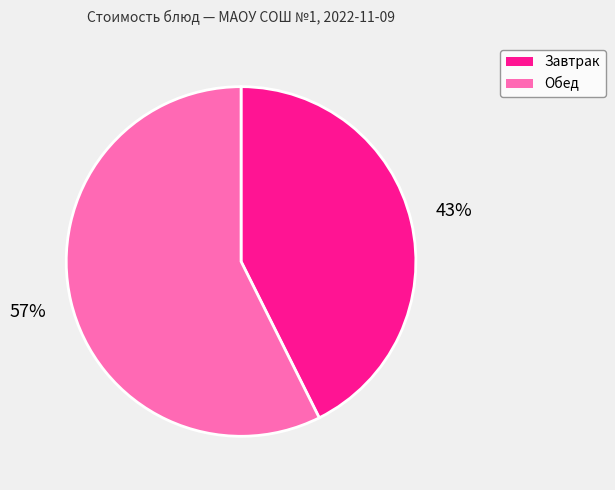

How many slices are in this pie chart?

2